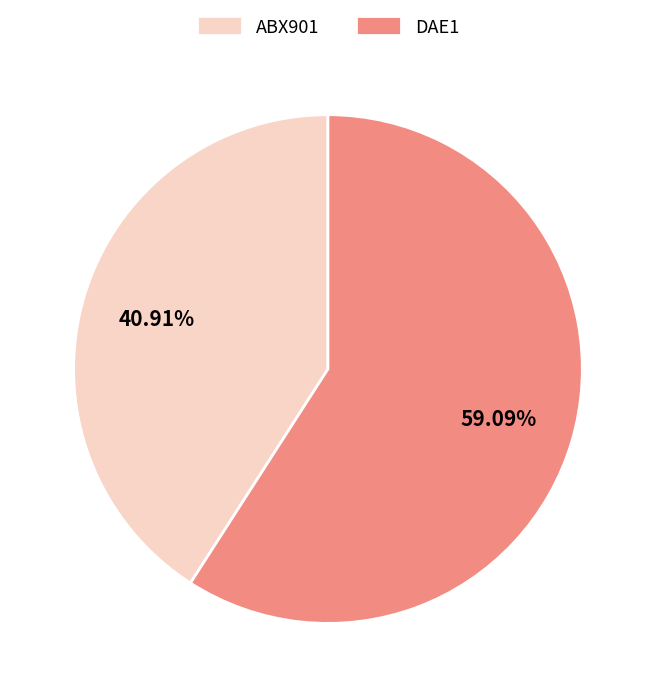

To the nearest percent, what is the difference between the largest and smallest slice percentages?

18%